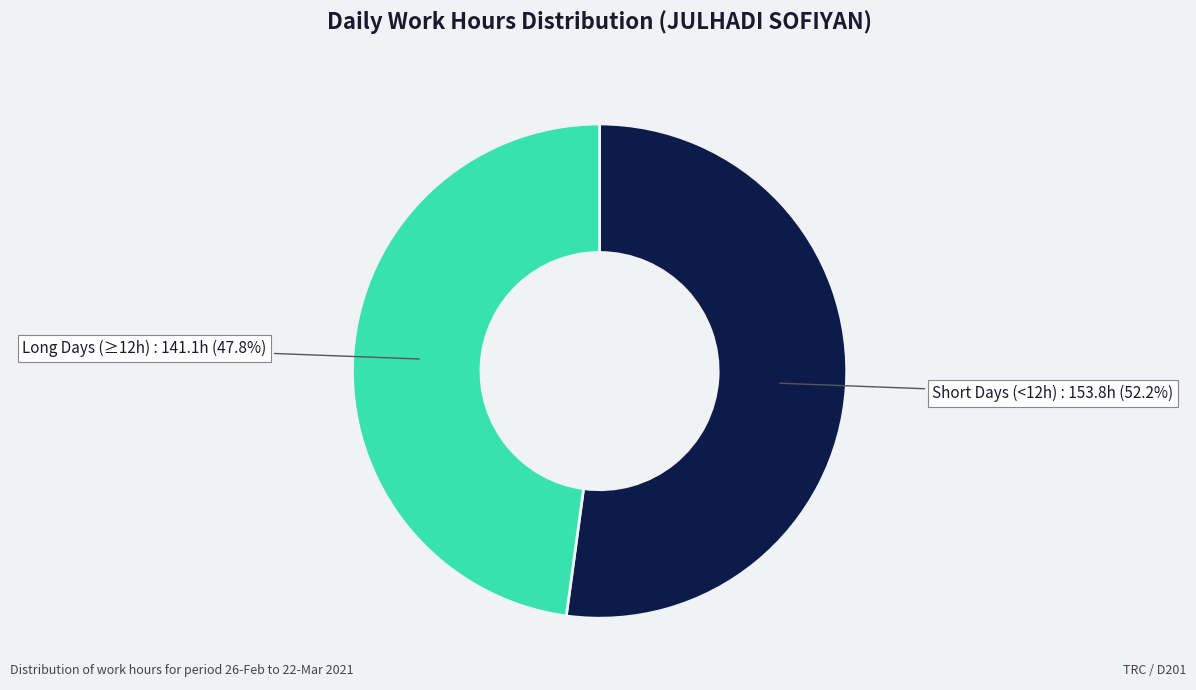

Is there a majority slice in this chart?

Yes